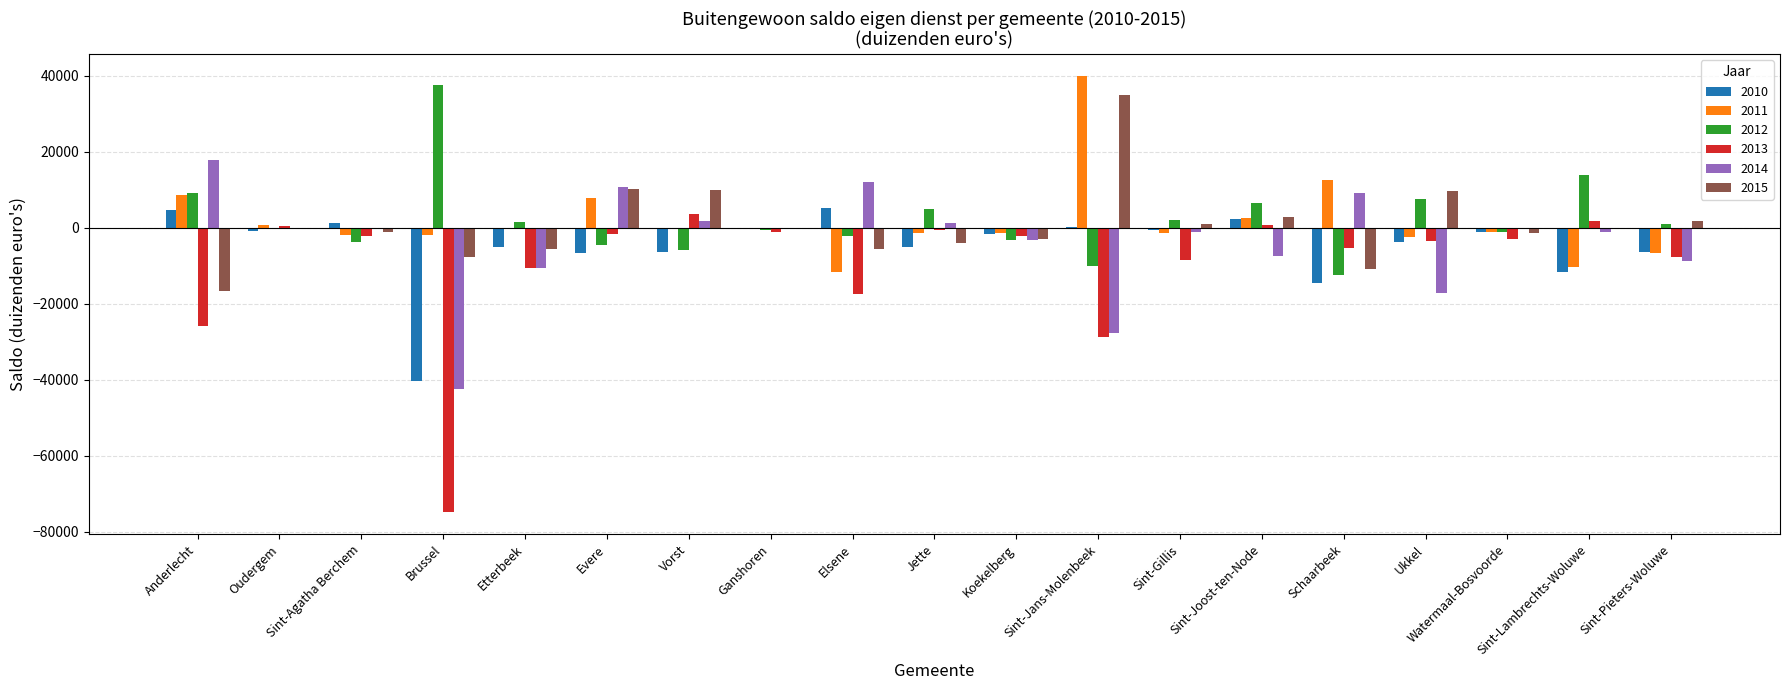

The value of 2014 at Anderlecht is 10190.0. True or false?

False